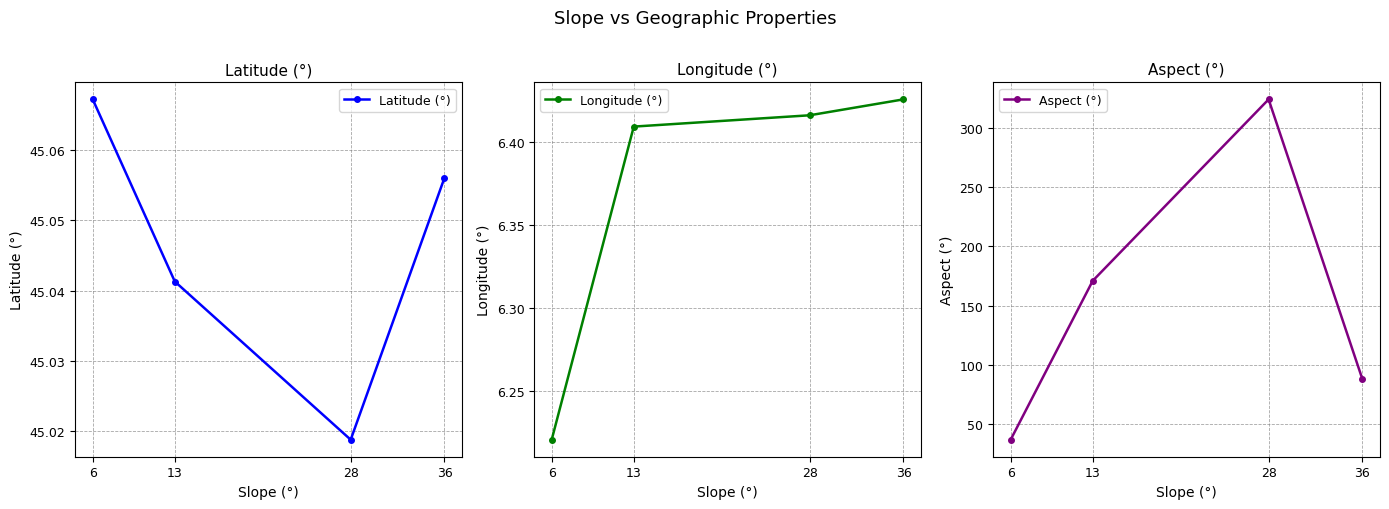

What is the lowest value of the Longitude (°) series?

6.2